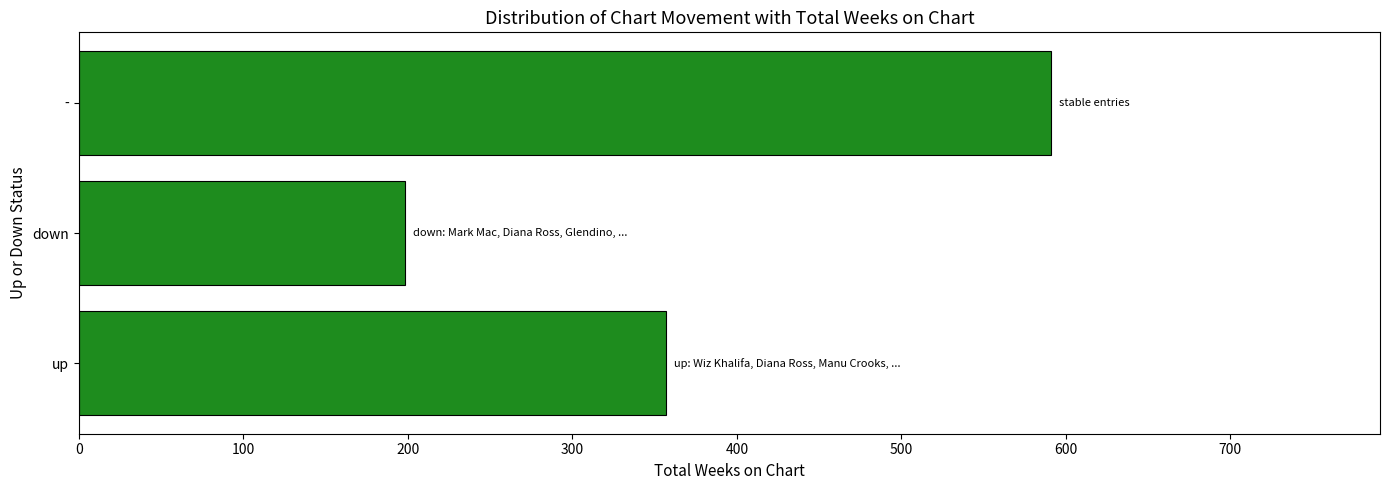

Rank the categories by value from lowest to highest.

down, up, -